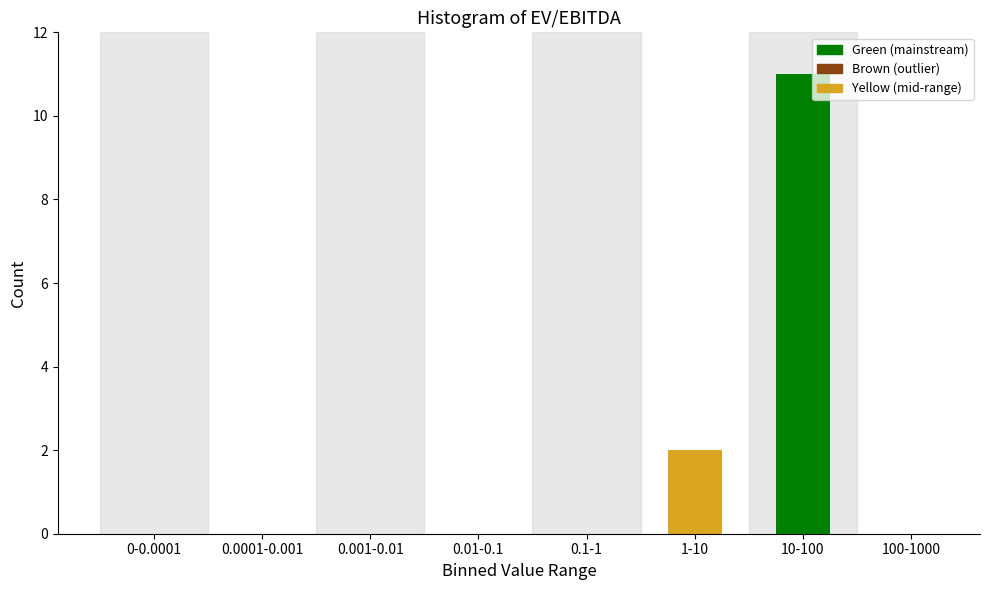

Reading left to right, extract all data points from this chart.

0-0.0001=0	0.0001-0.001=0	0.001-0.01=0	0.01-0.1=0	0.1-1=0	1-10=2	10-100=11	100-1000=0